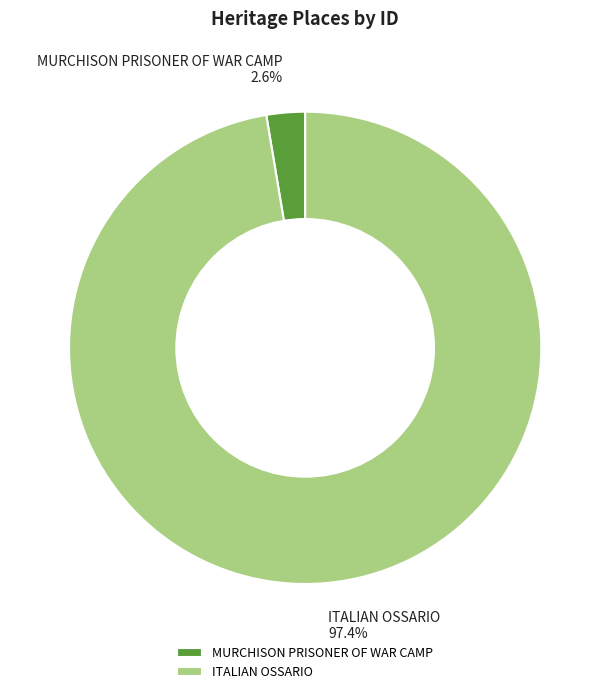

True or false: MURCHISON PRISONER OF WAR CAMP accounts for 3% of the total.

True